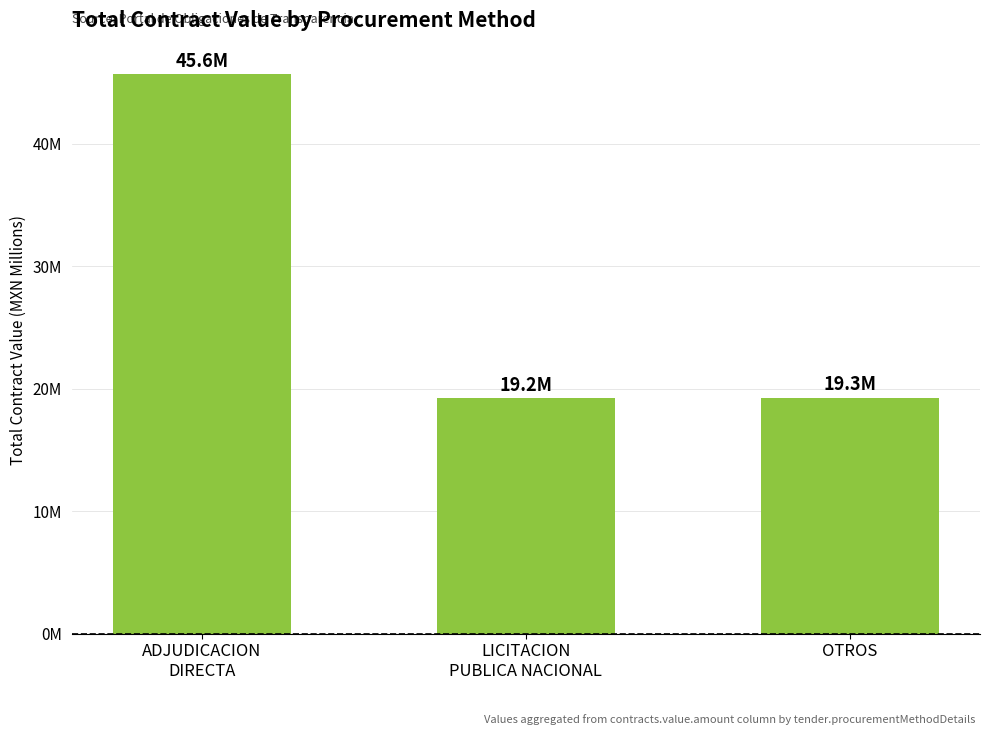

At which label is the value closest to 32?

OTROS